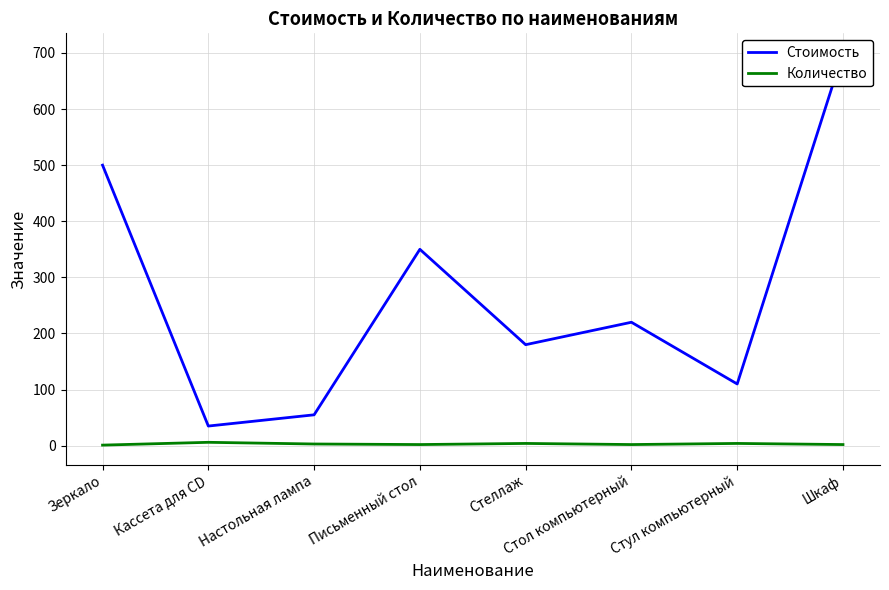

Which has a higher value, Стул компьютерный or Кассета для CD?

Стул компьютерный